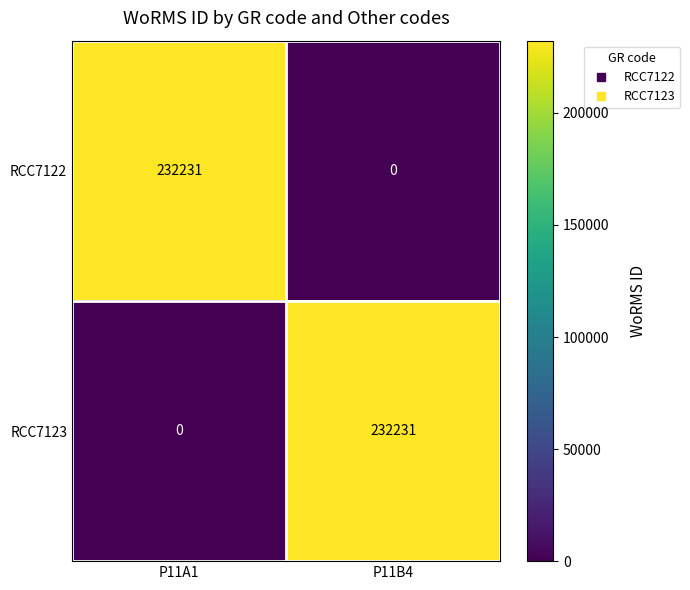

How many data points does each series have?

2